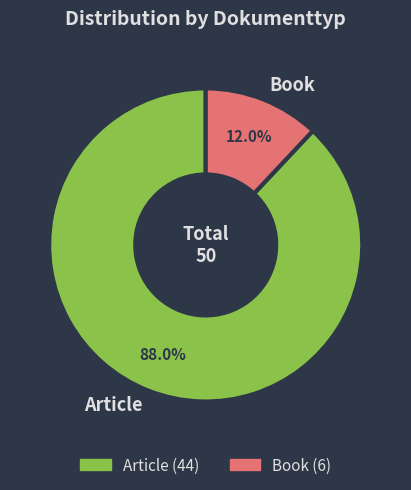

Which slice is the smallest?

Book